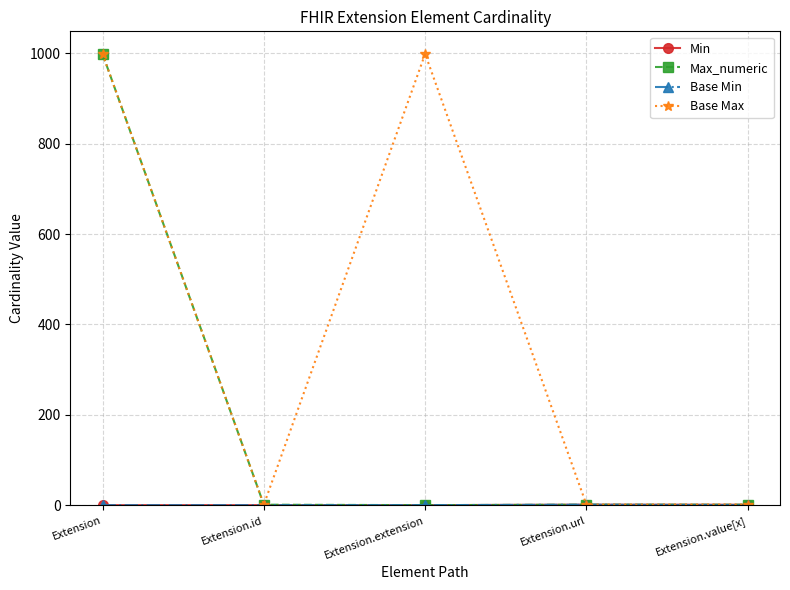

What is the greatest value displayed?

999